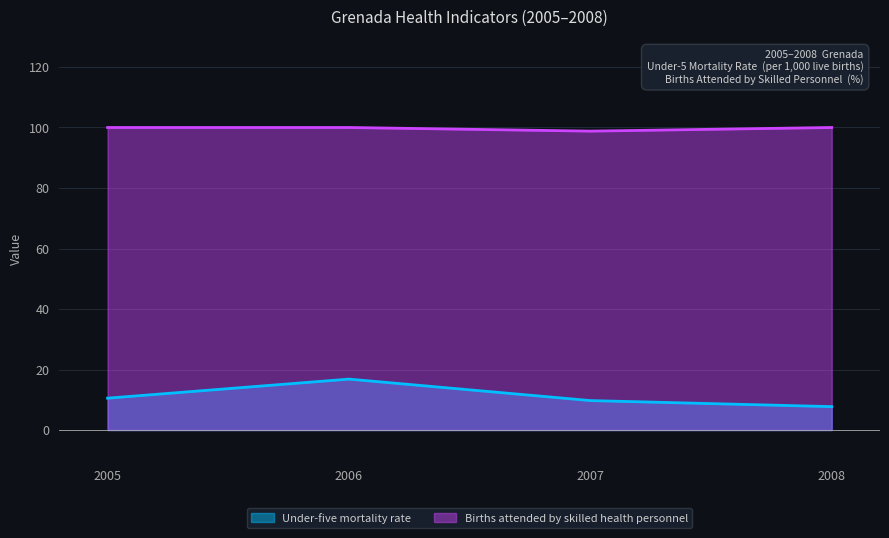

True or false: Under-five mortality rate and Births attended by skilled health personnel cross at least once.

False